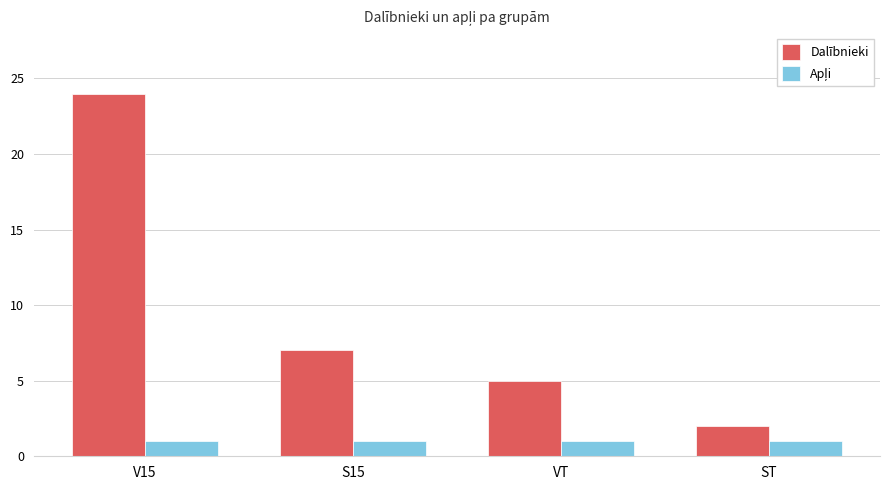

What is the spread (max minus min) of values at VT?

4